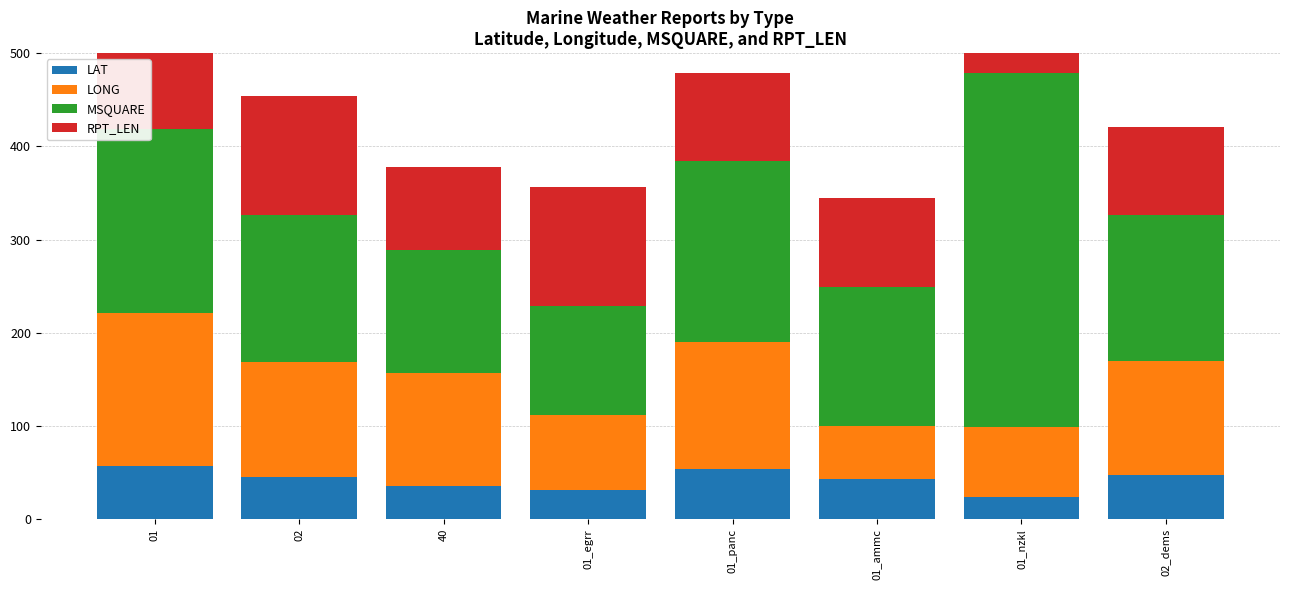

Read the LONG value at 02.

124.3